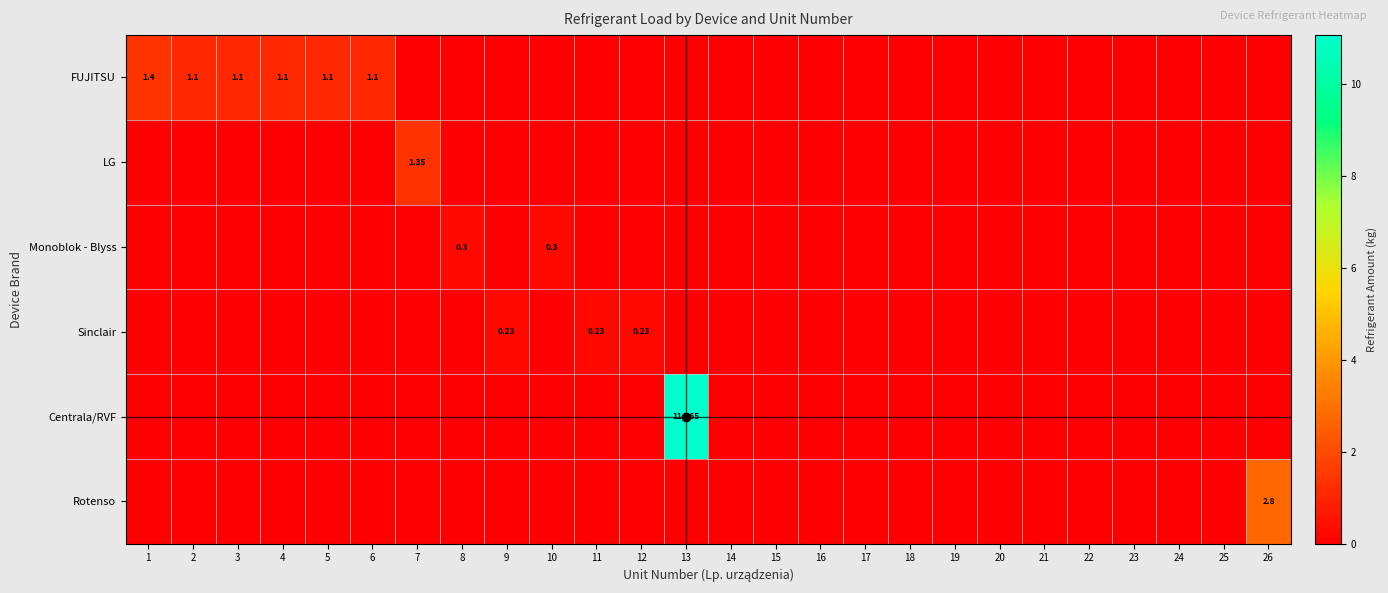

True or false: Rotenso has a value of -1.7 at 1.

False